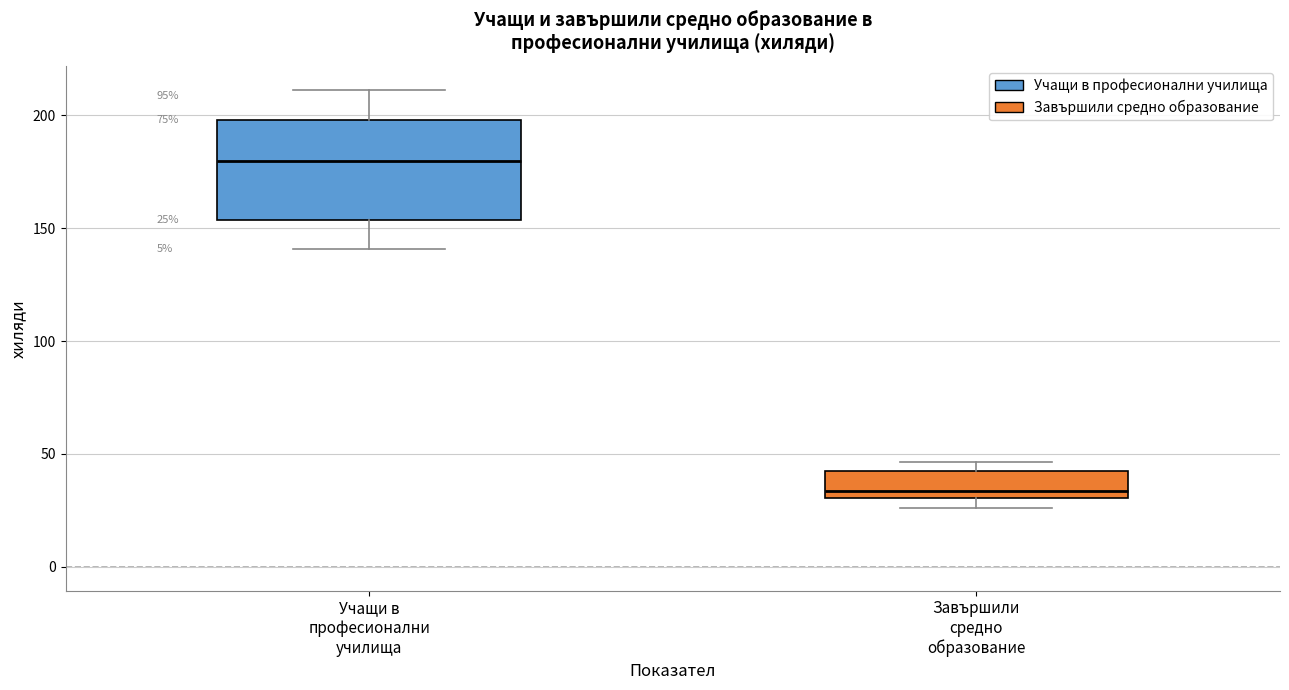

Comparing the boxes themselves (not the whiskers), which one is the tallest?

Учащи в професионални училища